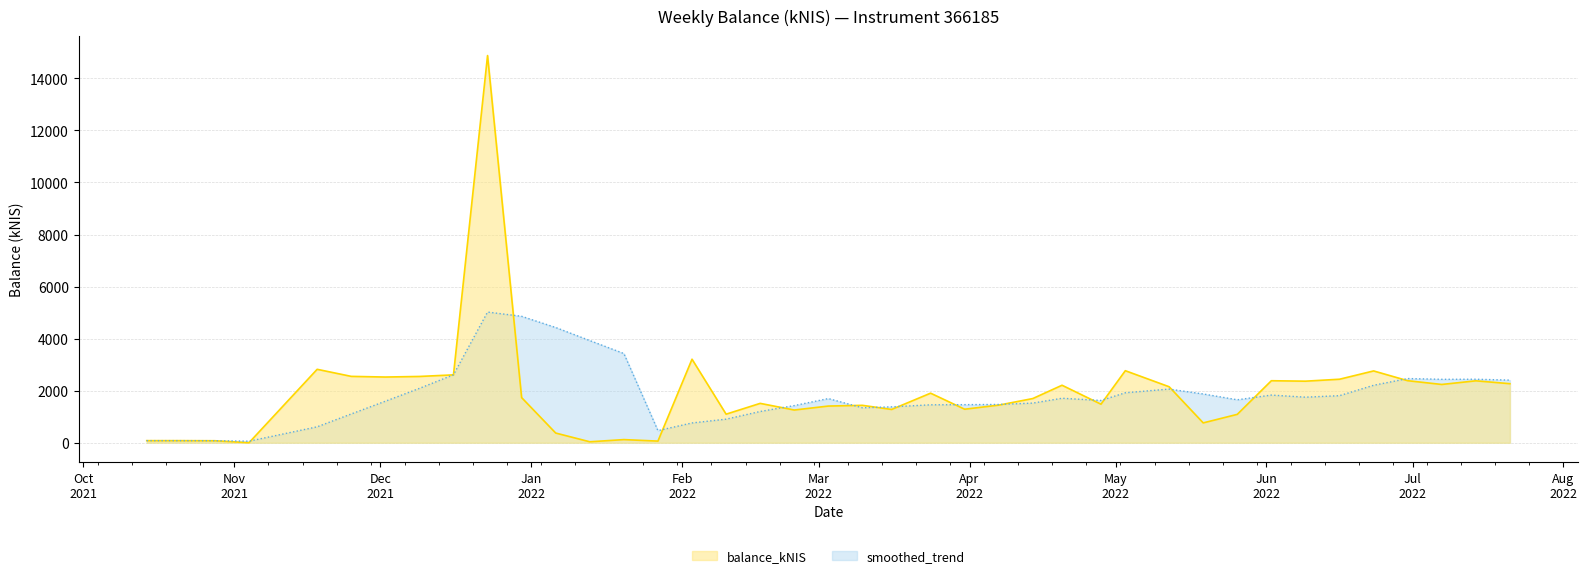

The value at 2022-04-14 is 1697.9. True or false?

True